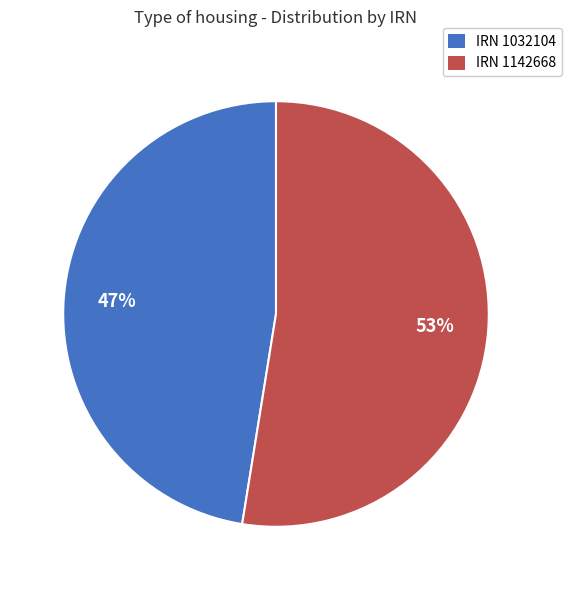

Is the sum of IRN 1032104 and IRN 1142668 greater than half?

Yes